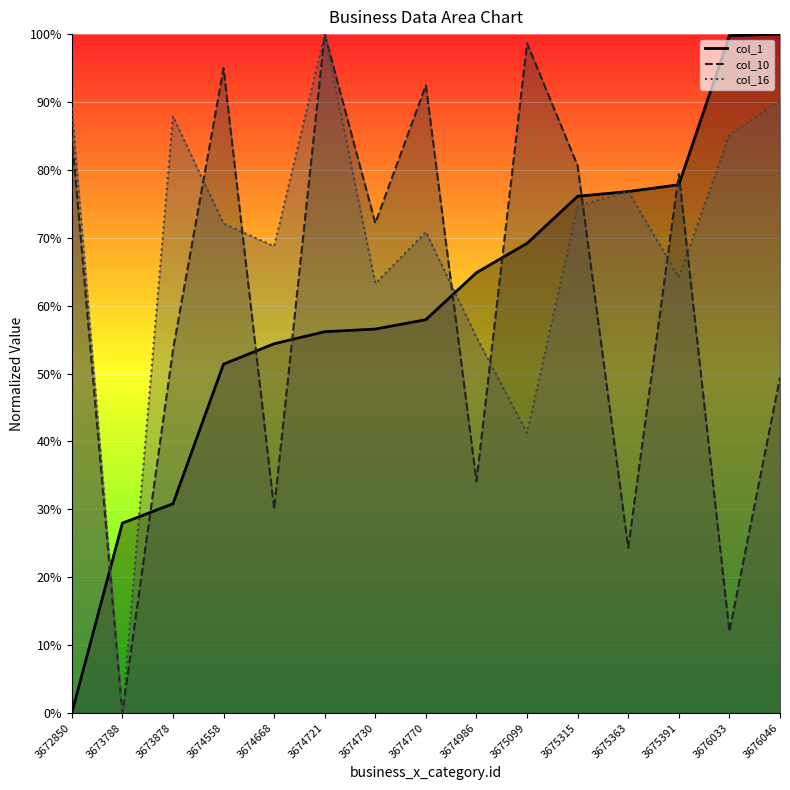

Rank the series by their maximum value, from highest to lowest.

col_1, col_10, col_16